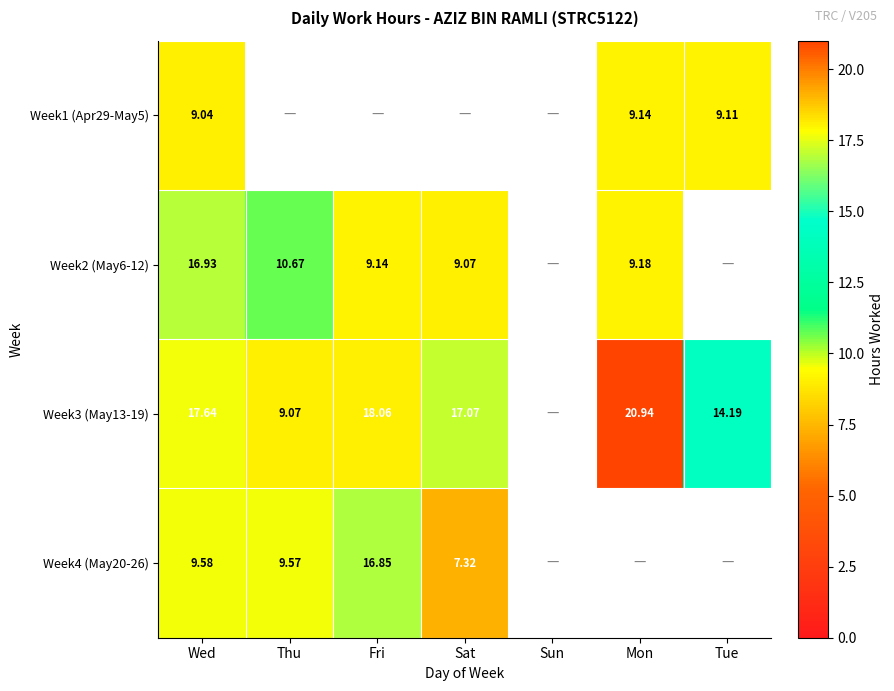

True or false: Week4 (May20-26) has a value of 12.9 at Thu.

False